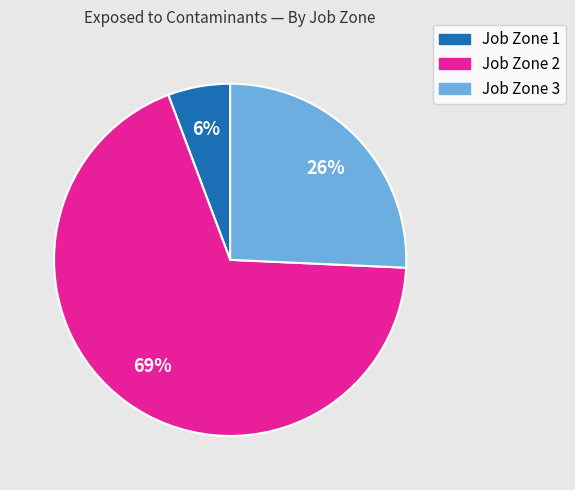

To the nearest percent, what is the combined percentage of Job Zone 3 and Job Zone 2?

94%